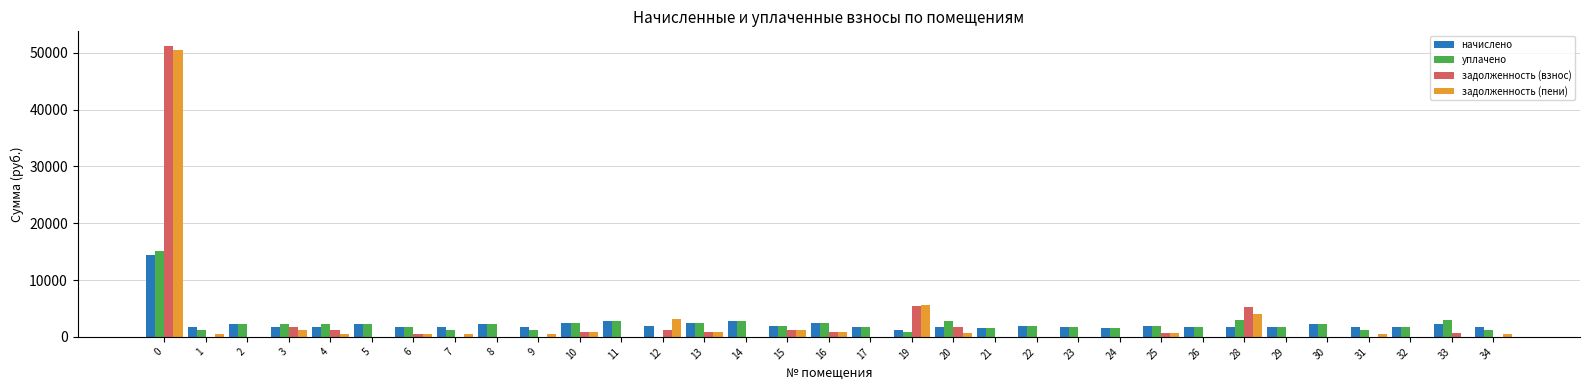

The value of задолженность (пени) at 21 is -34457.7. True or false?

False